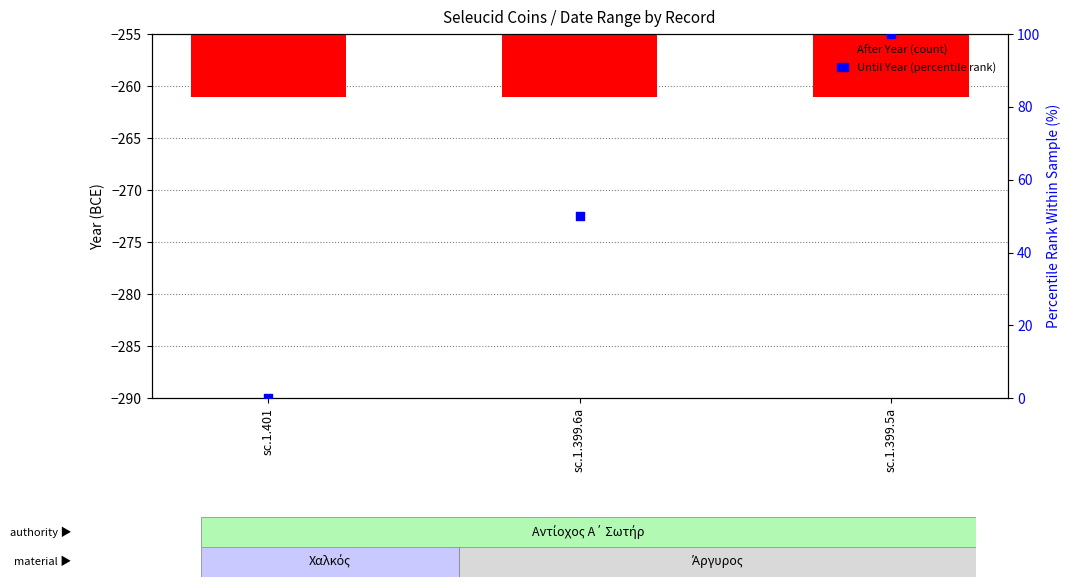

Which series contains the lowest Y value?

Until Year (percentile rank)